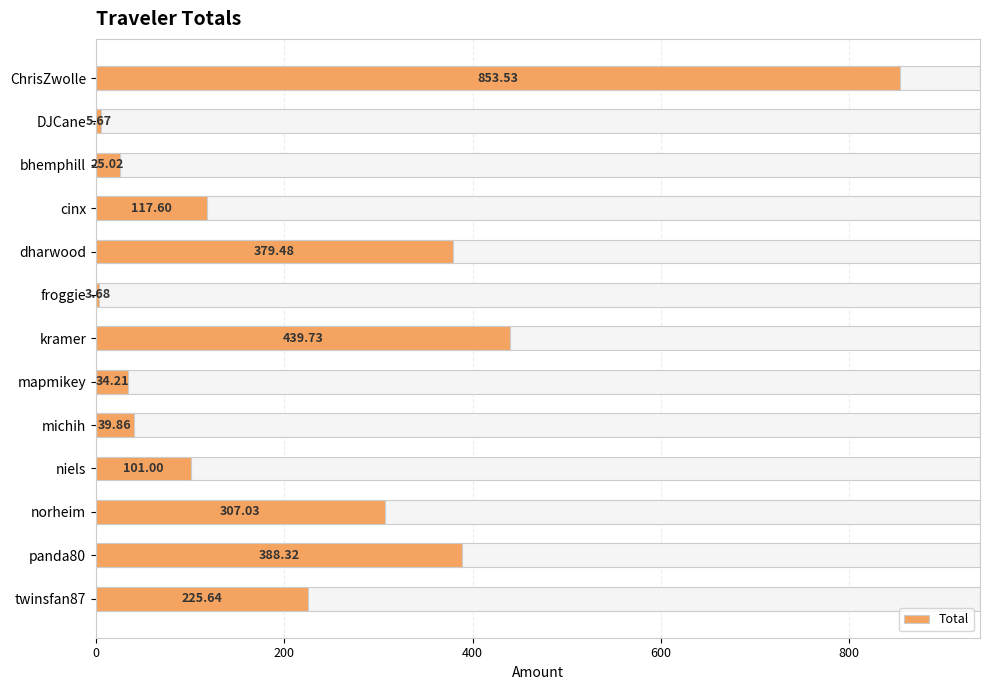

What is the difference between the maximum and minimum values?

849.9